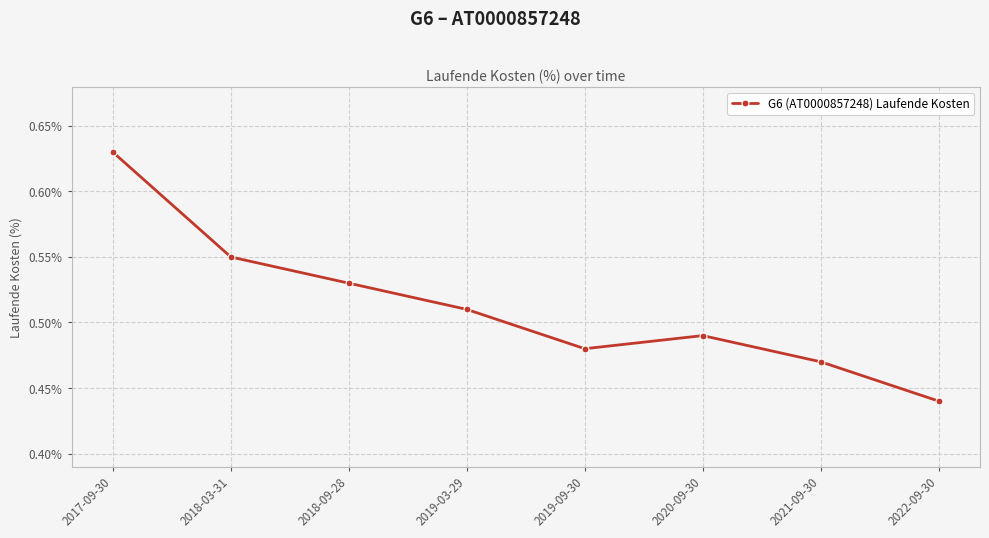

What is the label of the 5th point from the right?

2019-03-29